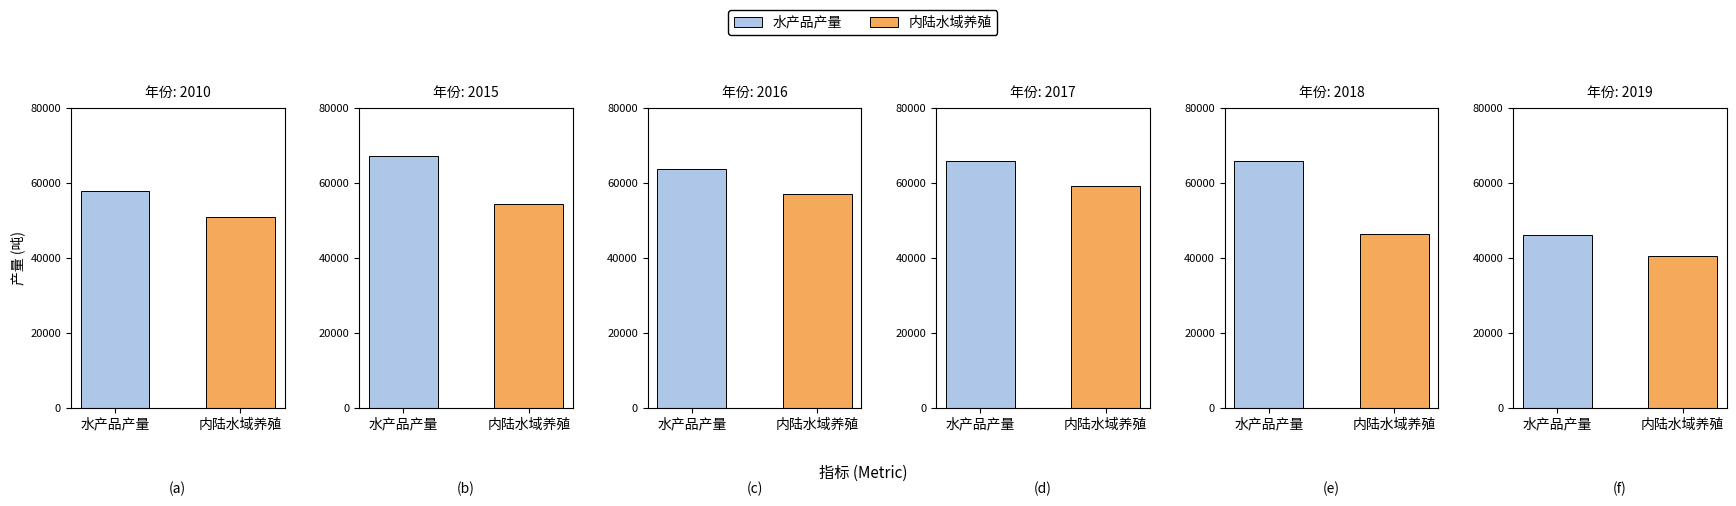

What is the minimum value shown in the chart?

40541